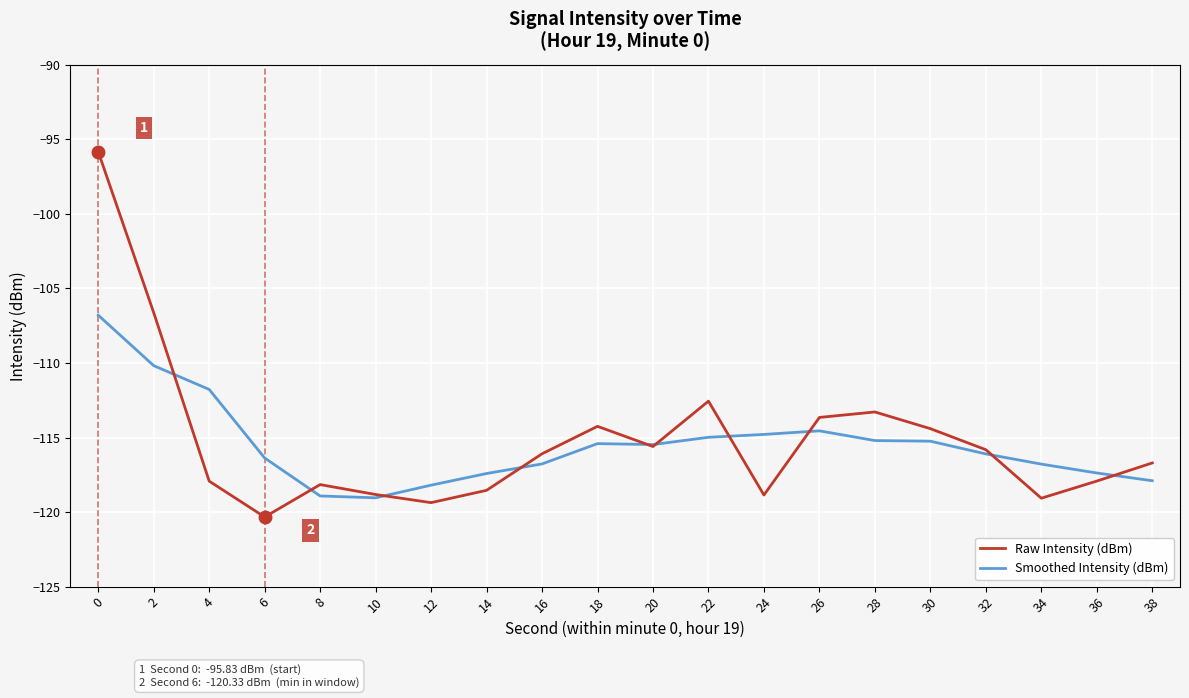

The Smoothed Intensity (dBm) series shows -185.3 at 22. True or false?

False